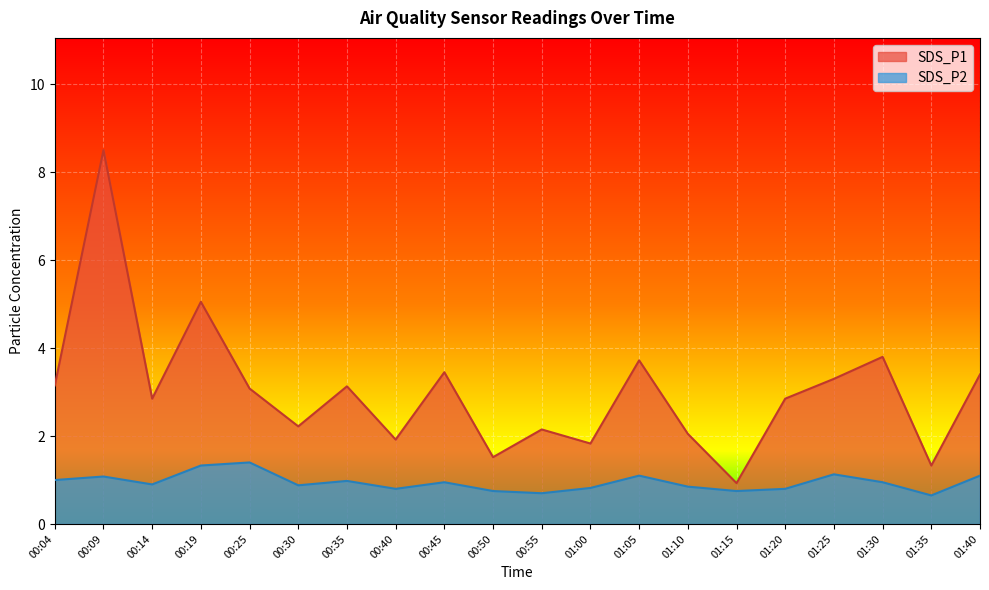

Reading left to right, extract all data points from this chart.

SDS_P1: 3.1	8.5	2.9	5.0	3.1	2.2	3.1	1.9	3.5	1.5	2.1	1.8	3.7	2.0	0.9	2.9	3.3	3.8	1.3	3.4
SDS_P2: 1.0	1.1	0.9	1.3	1.4	0.9	1.0	0.8	0.9	0.8	0.7	0.8	1.1	0.8	0.8	0.8	1.1	0.9	0.7	1.1